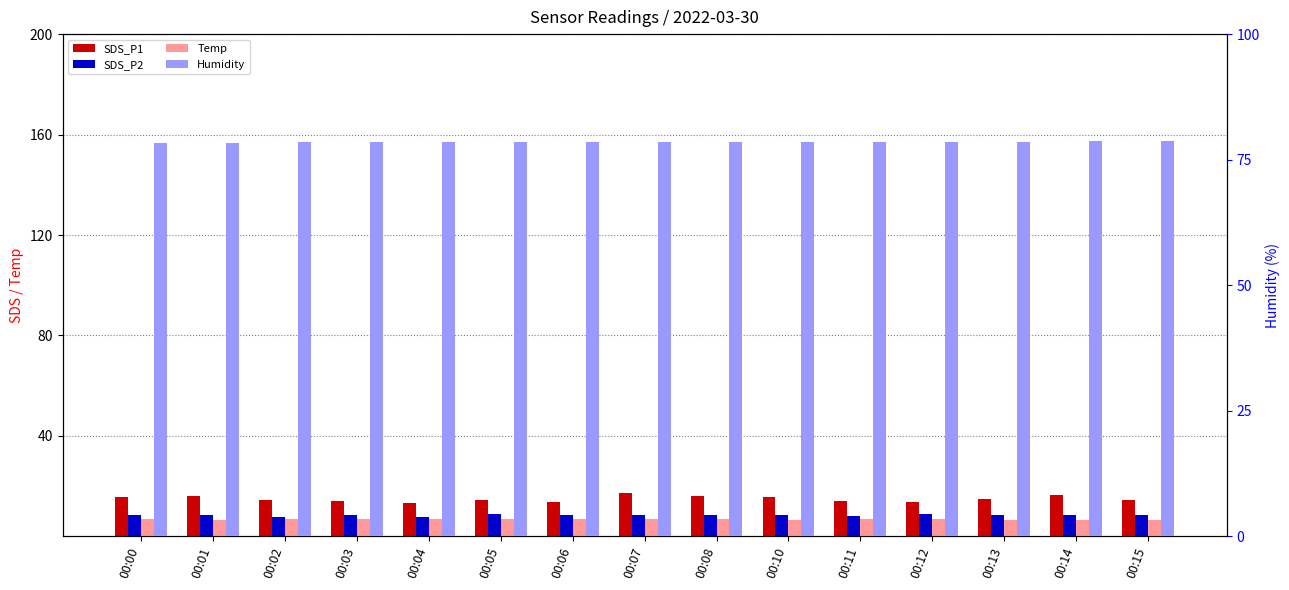

What is the difference between the second highest and minimum values in the SDS_P1 series?

3.2